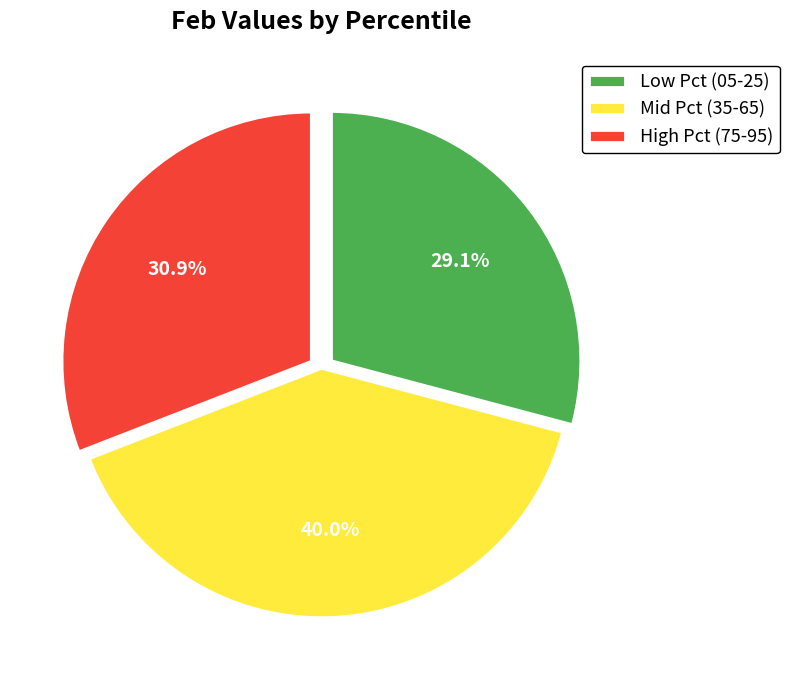

Is there any slice that represents more than half of the pie?

No